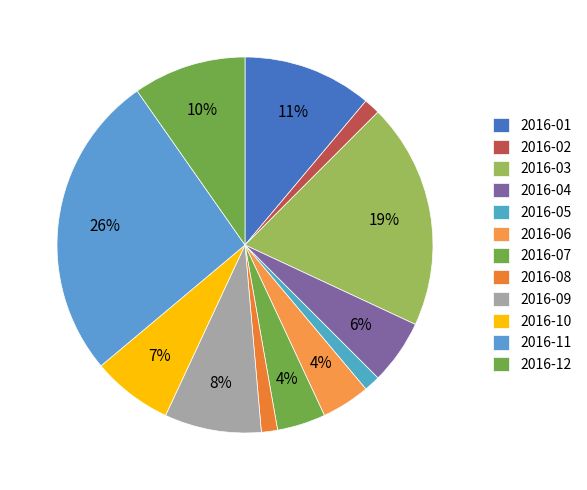

To the nearest percent, what is the difference between the 2016-01 and 2016-02 slice percentages?

10%